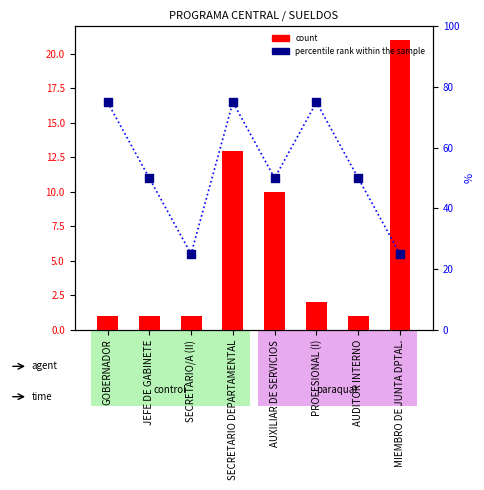

Which has a higher value, PROFESIONAL (I) or SECRETARIO/A (II)?

PROFESIONAL (I)